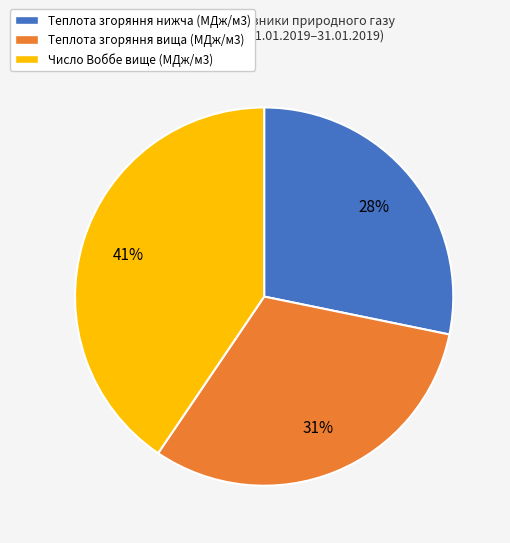

Is it true that Число Воббе вище (МДж/м3) is 41% of the pie?

True